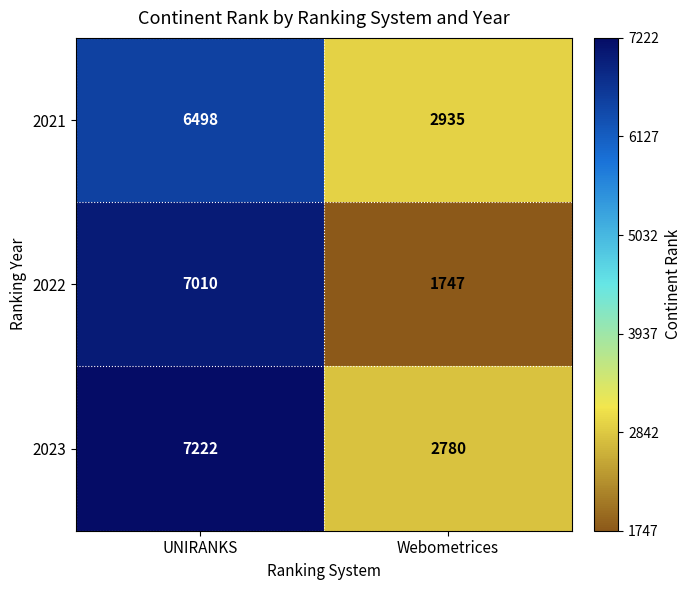

List the series in order of their peak value, highest first.

2023, 2022, 2021